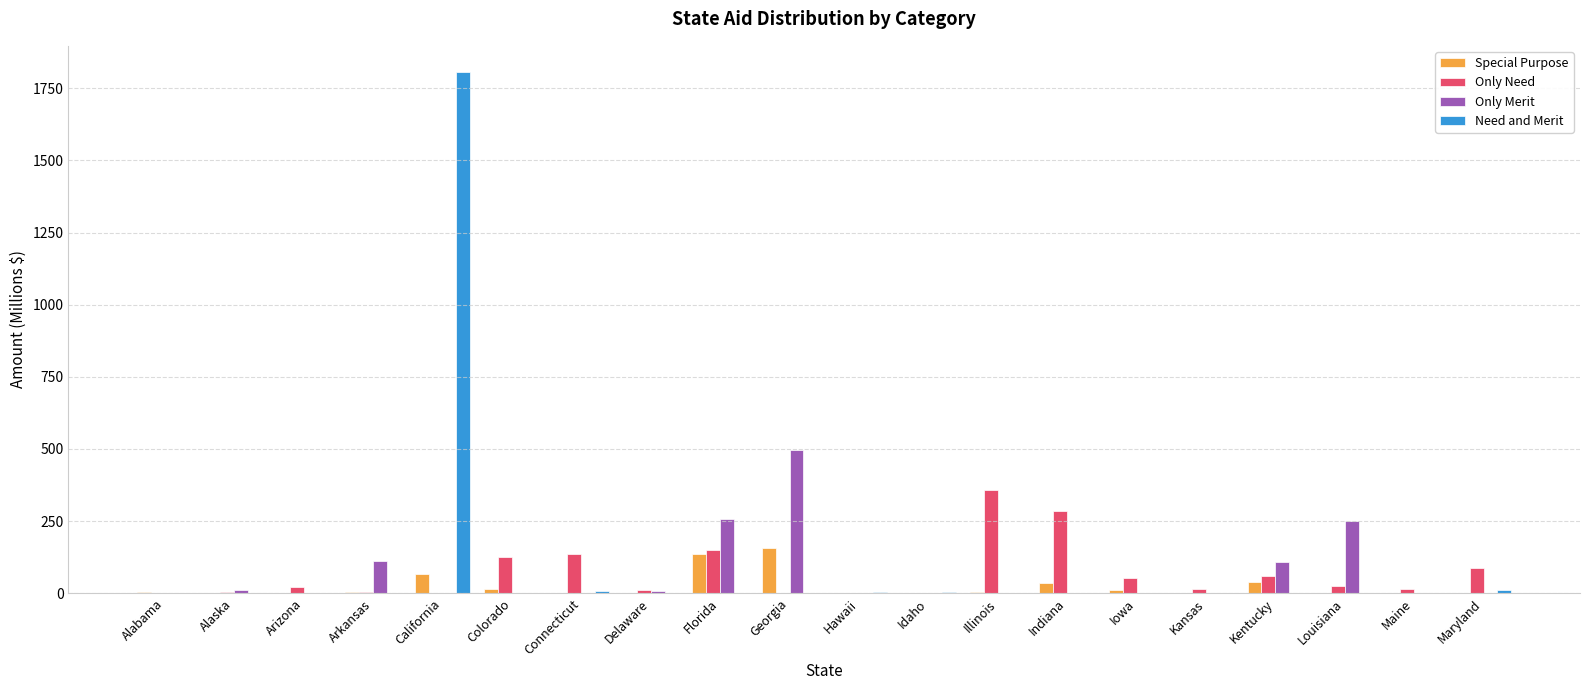

What is the sum of all Only Merit values?

1244.0